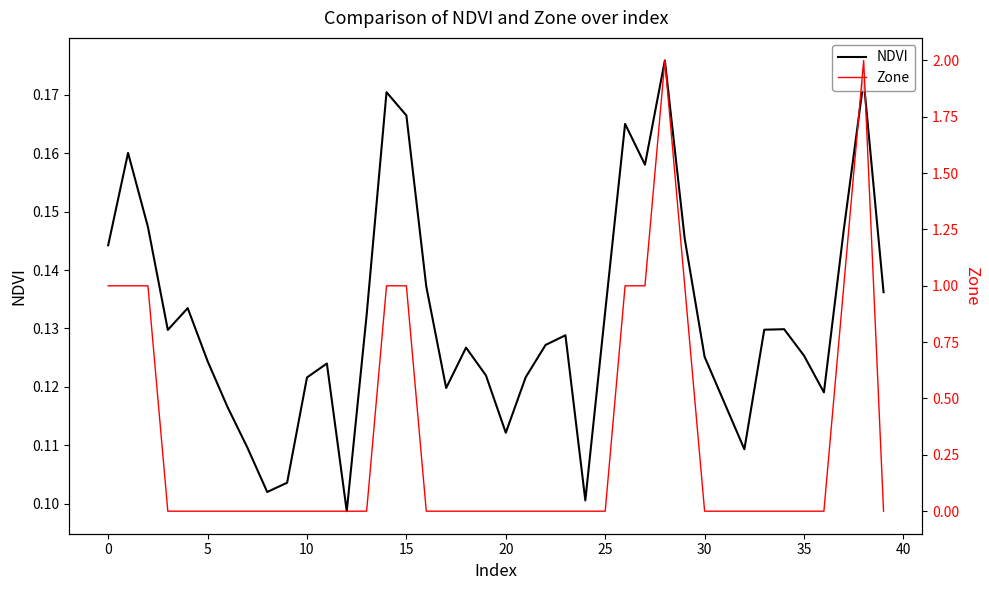

How many interior local valleys does the NDVI series have?

9